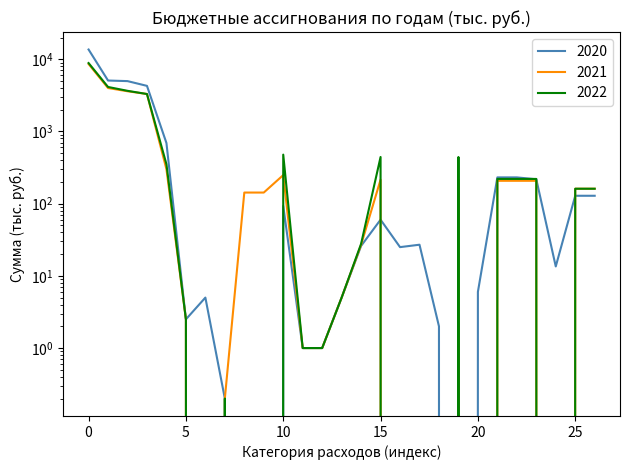

Rank the series by their maximum value, from lowest to highest.

2021, 2022, 2020